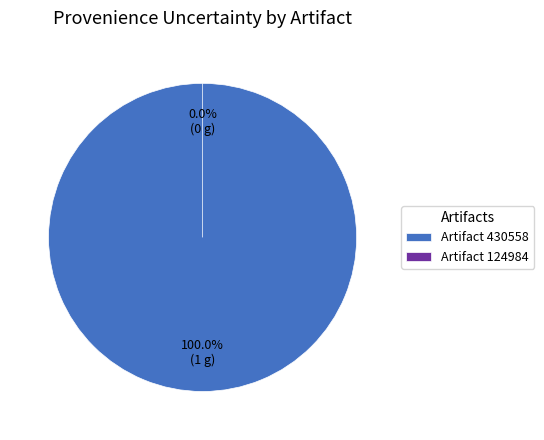

To the nearest percent, what is the average slice percentage?

50%